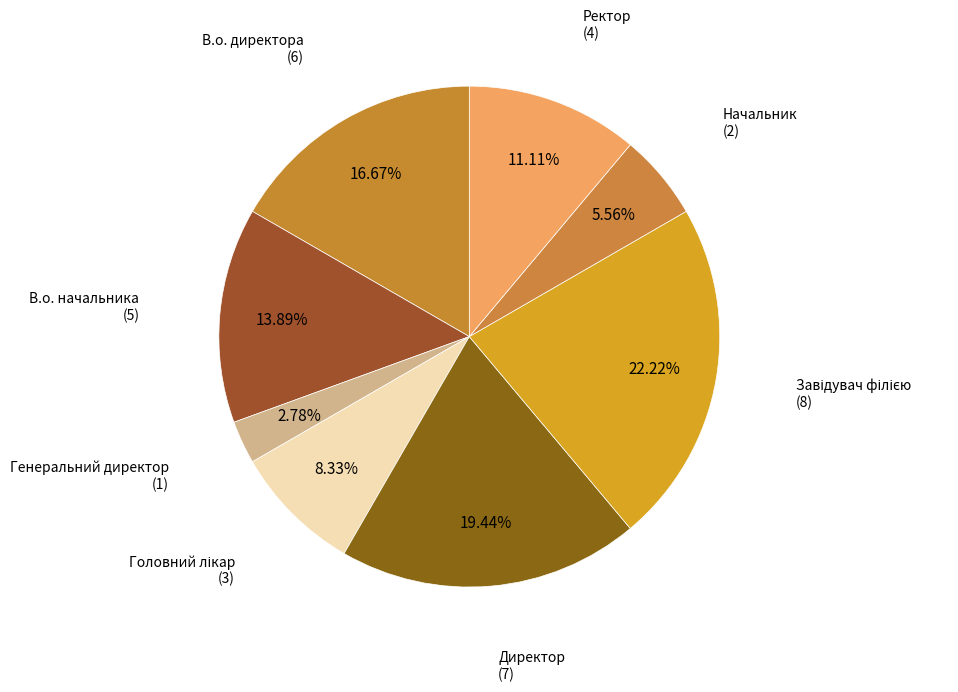

Does В.о. директора represent more than half of the total?

No